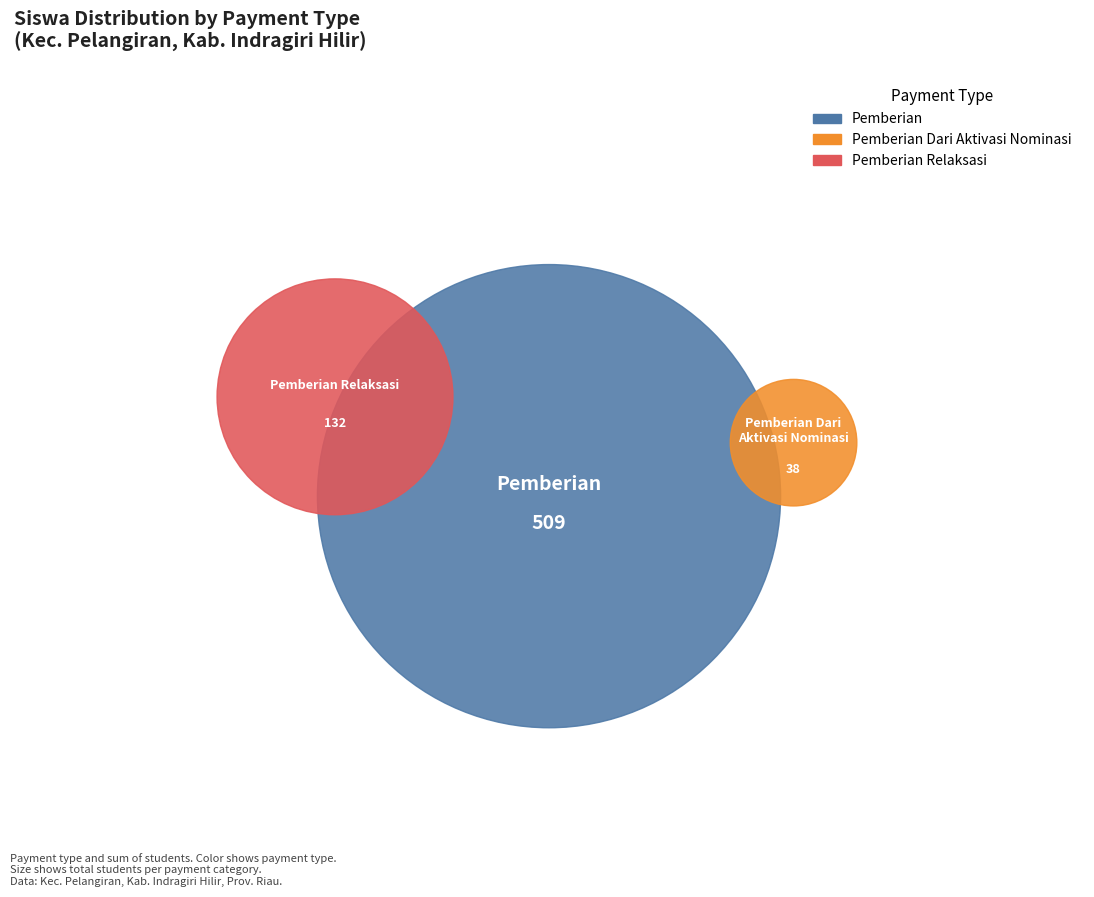

Rank the series by their average value, from lowest to highest.

Pemberian Dari Aktivasi Nominasi, Pemberian Relaksasi, Pemberian